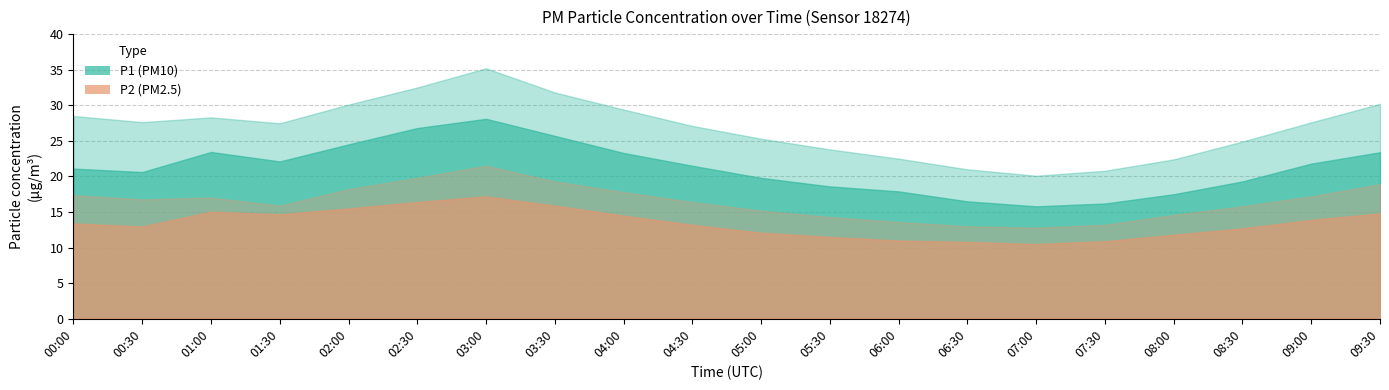

At which category does P2 reach its first local valley?

00:30